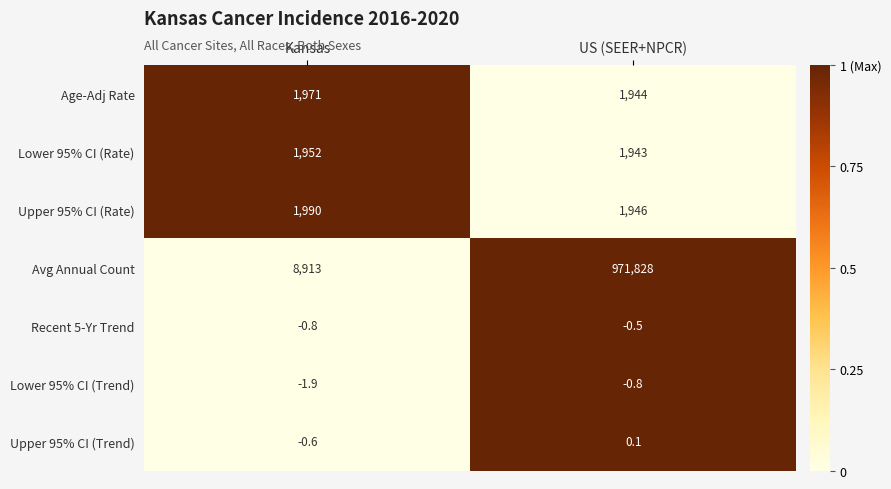

At which category is the sum across all series the highest?

US (SEER+NPCR)